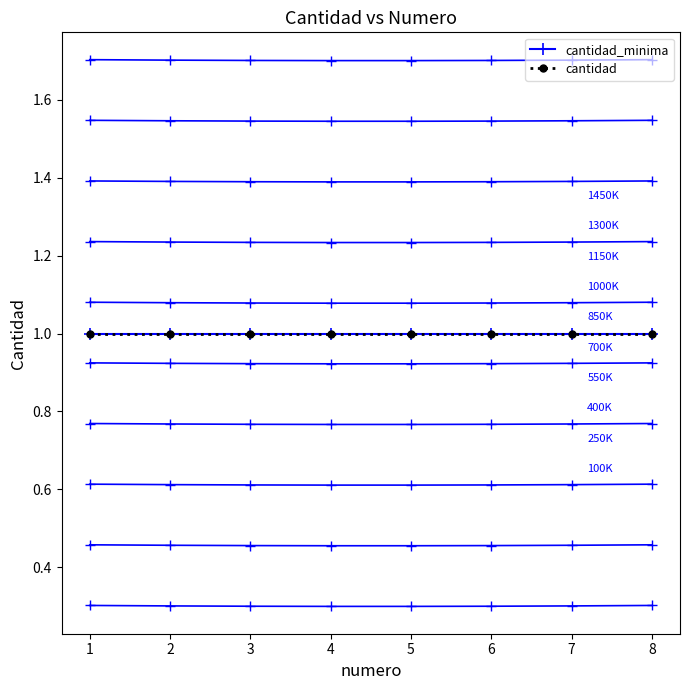

True or false: cantidad has more than 1 interior local peaks.

False